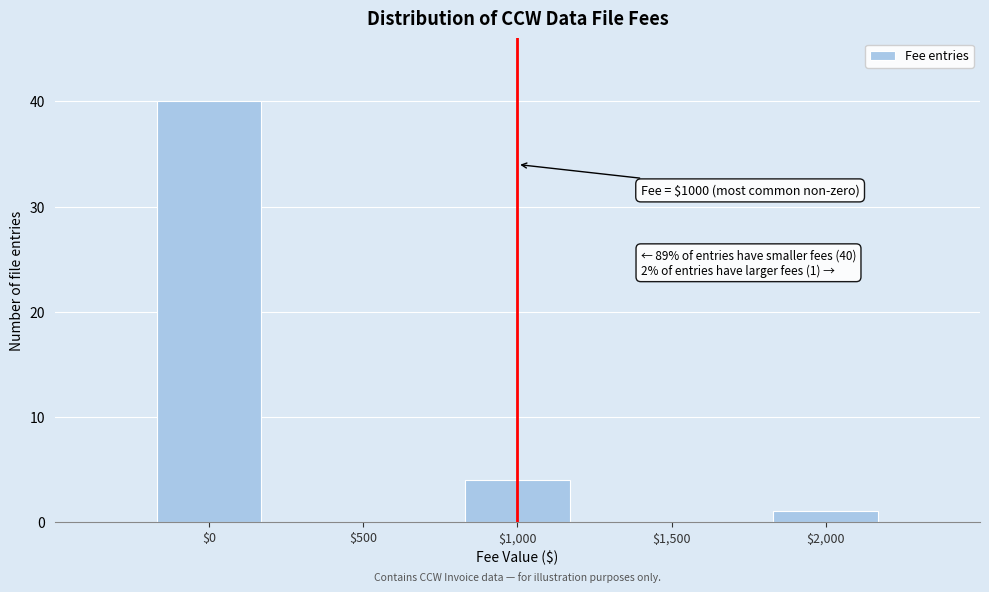

Over which range of the x-axis is the bar tallest?

-250 to 250